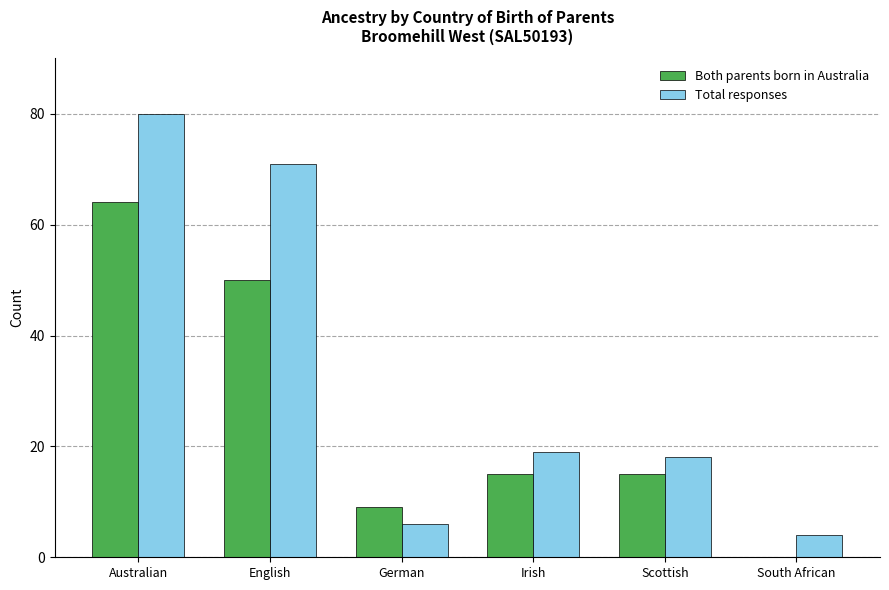

At which label does Both parents born in Australia reach its peak?

Australian